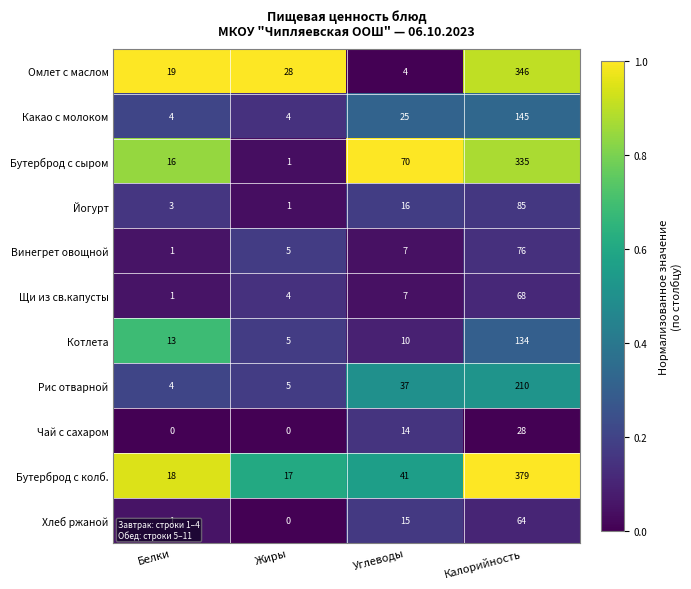

What is the highest value of the Бутерброд с сыром series?

335